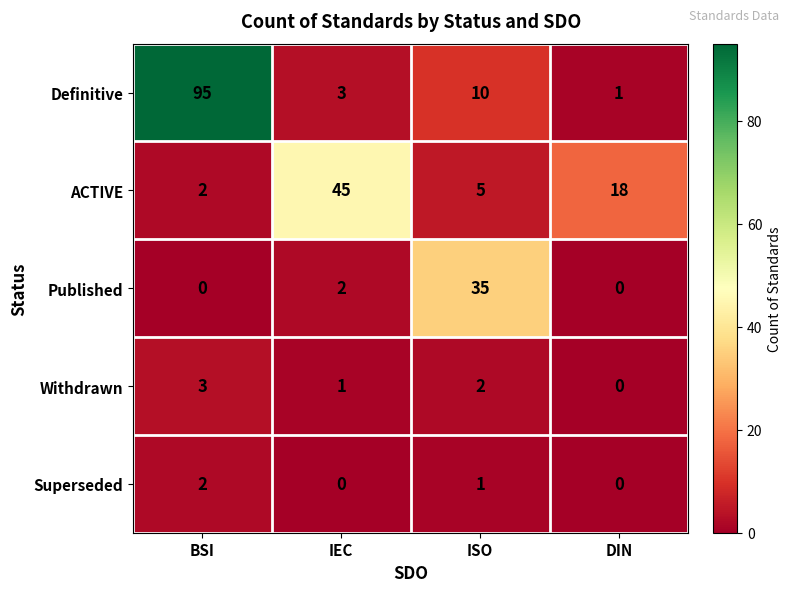

What is the difference between the highest and lowest values at BSI?

95